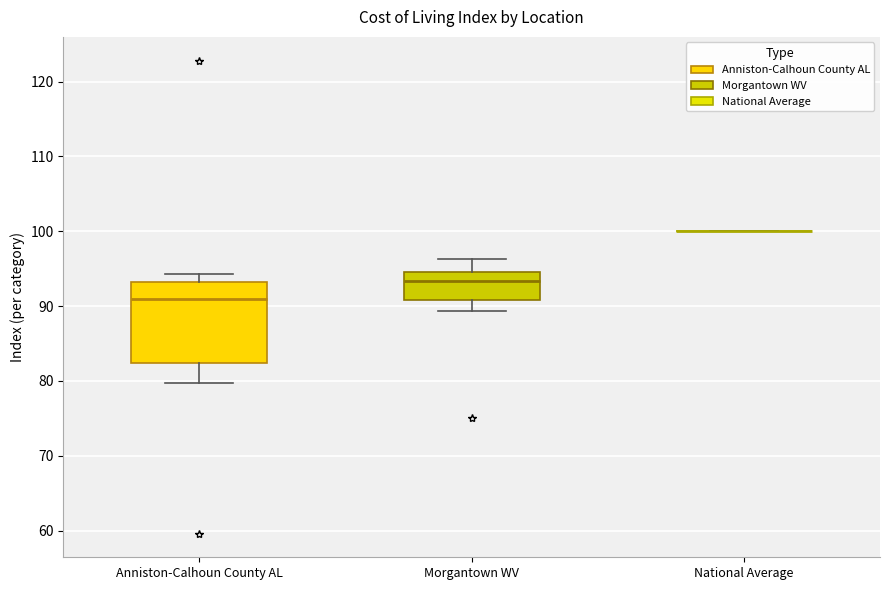

Which box is the tallest, from its lower edge to its upper edge?

Anniston-Calhoun County AL